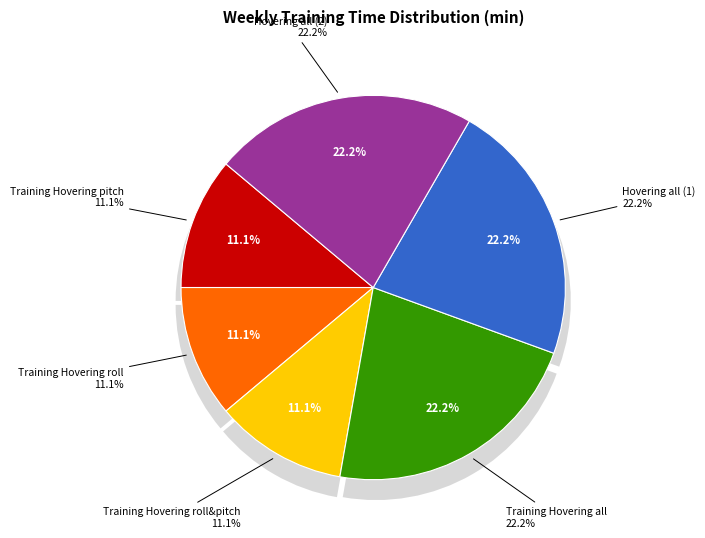

To the nearest percent, what portion does Training Hovering roll represent?

11%